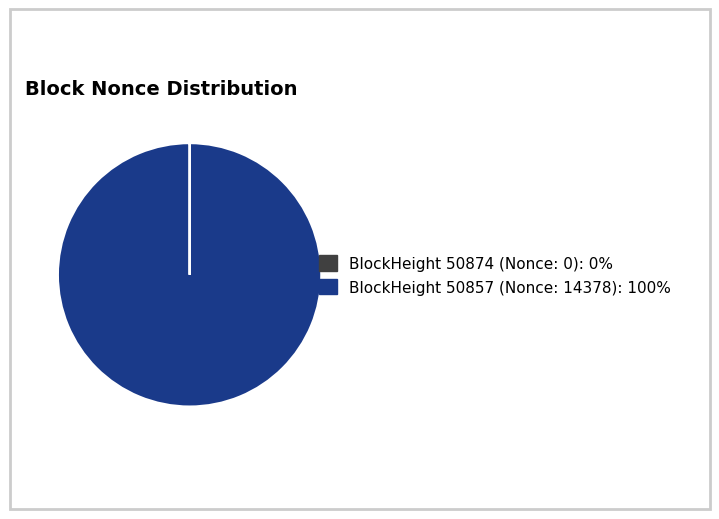

Is there a majority slice in this chart?

Yes